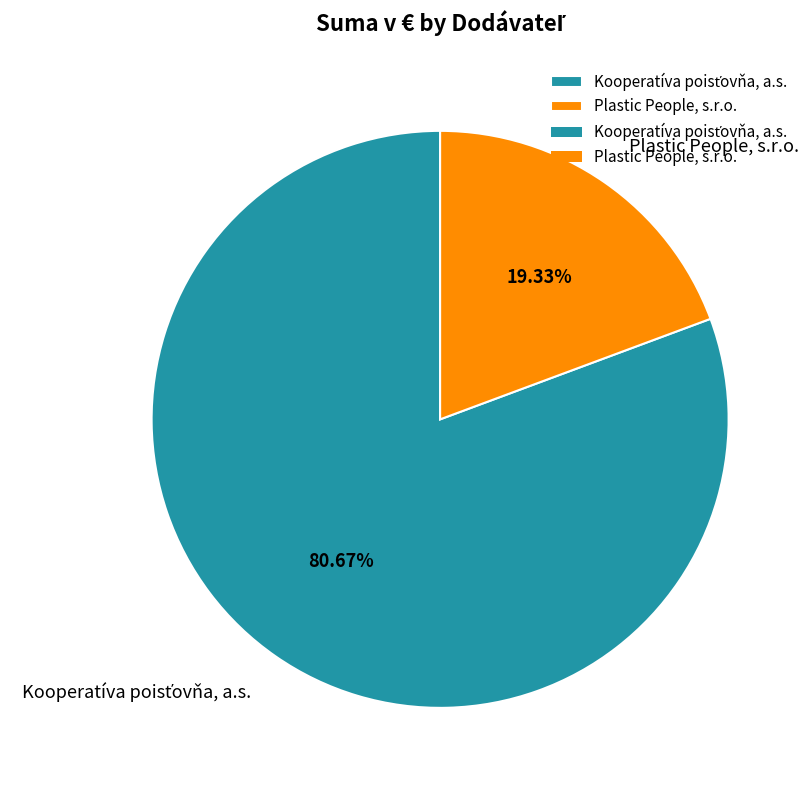

Is there a majority slice in this chart?

Yes